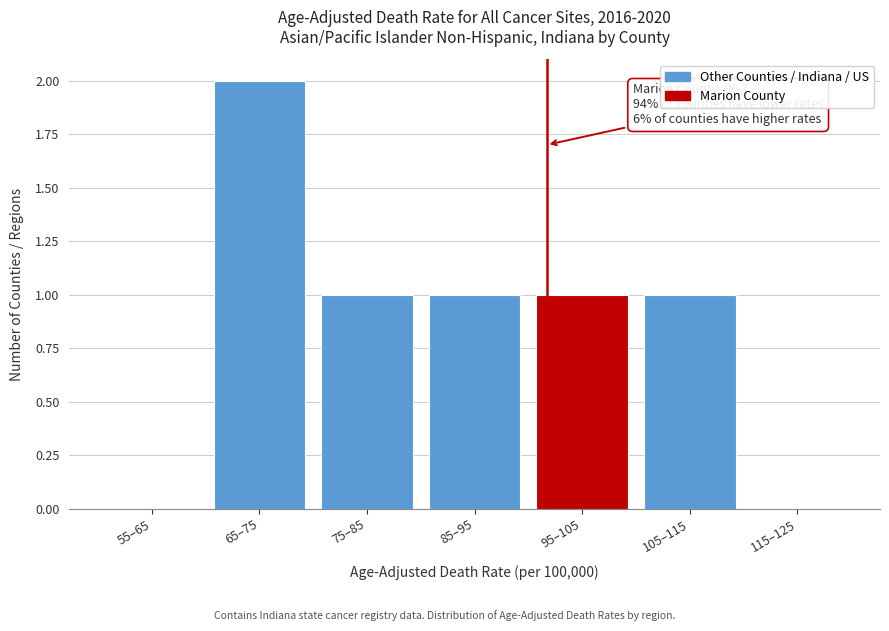

Reading right to left, what are all the values shown in this chart?

115–125=0	105–115=1	95–105=1	85–95=1	75–85=1	65–75=2	55–65=0